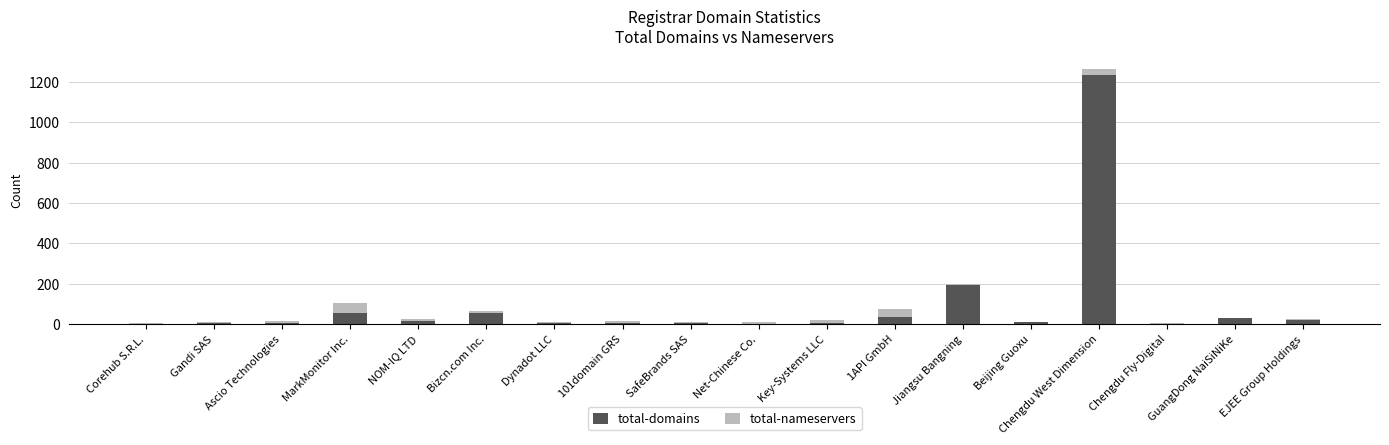

At which category is the sum across all series the highest?

Chengdu West Dimension